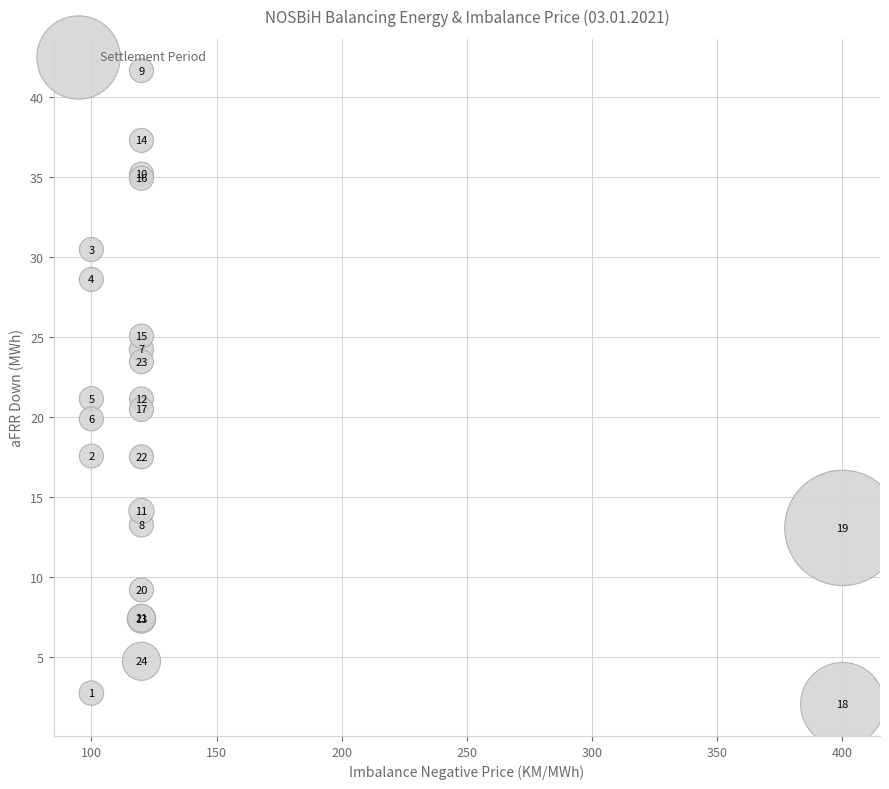

What Y value in the scatter plot is closest to 21?

21.1